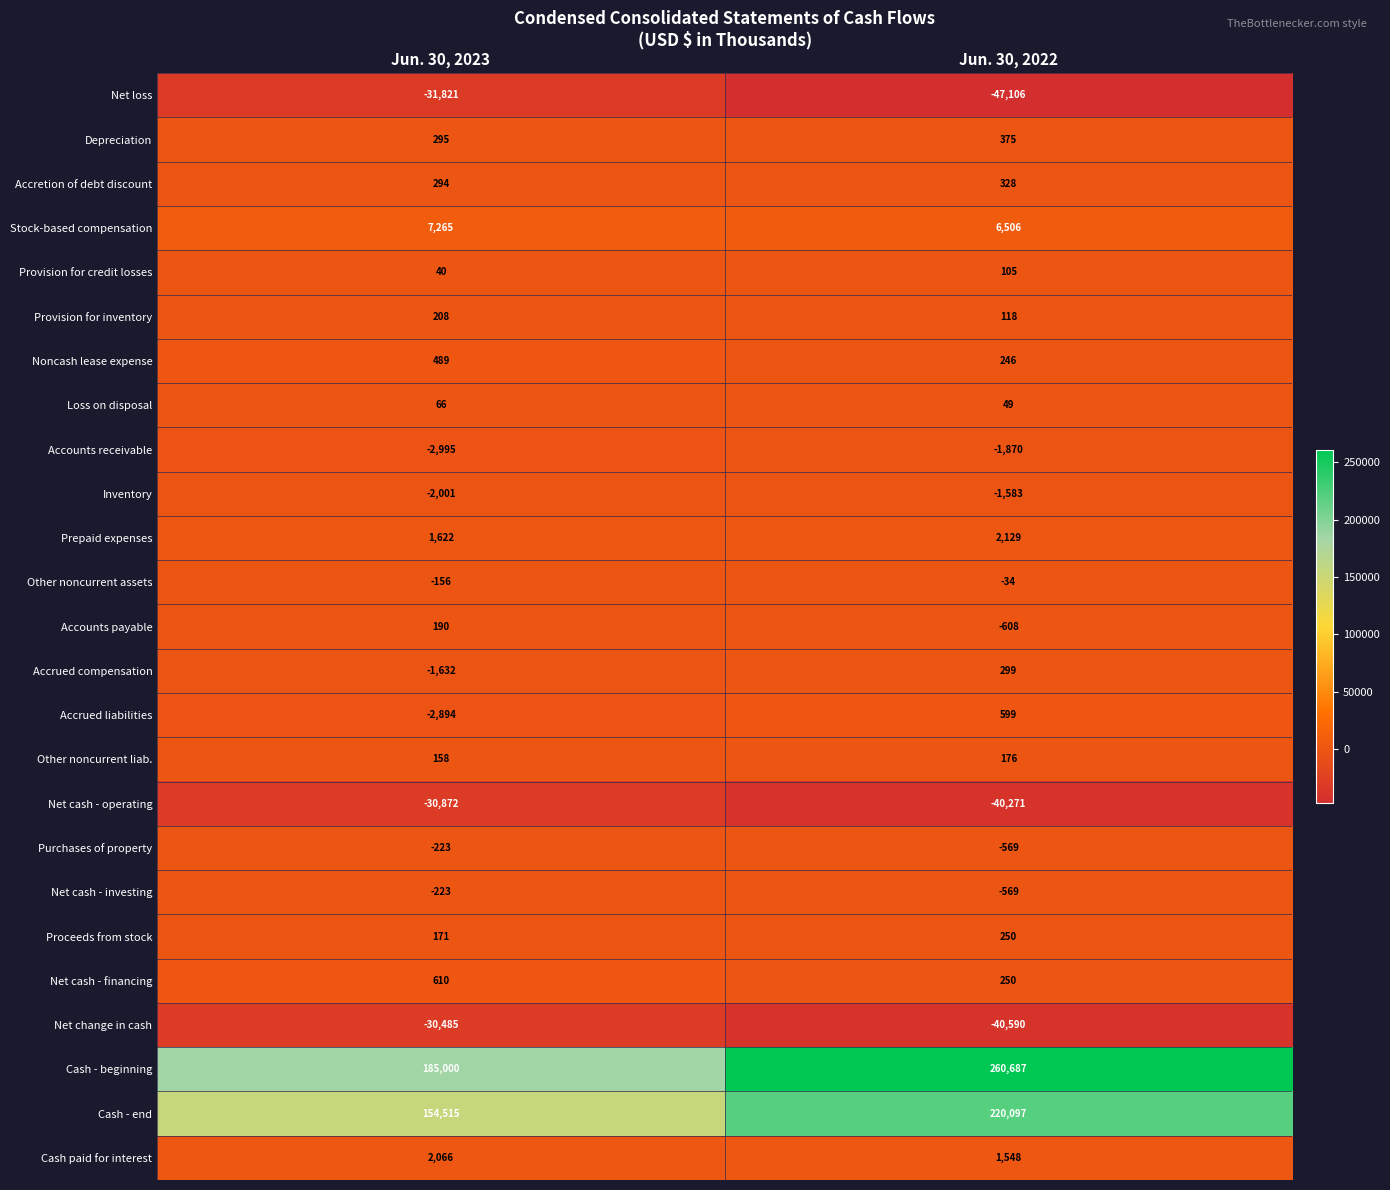

Where is Accounts payable nearest to the value -209?

Jun. 30, 2023